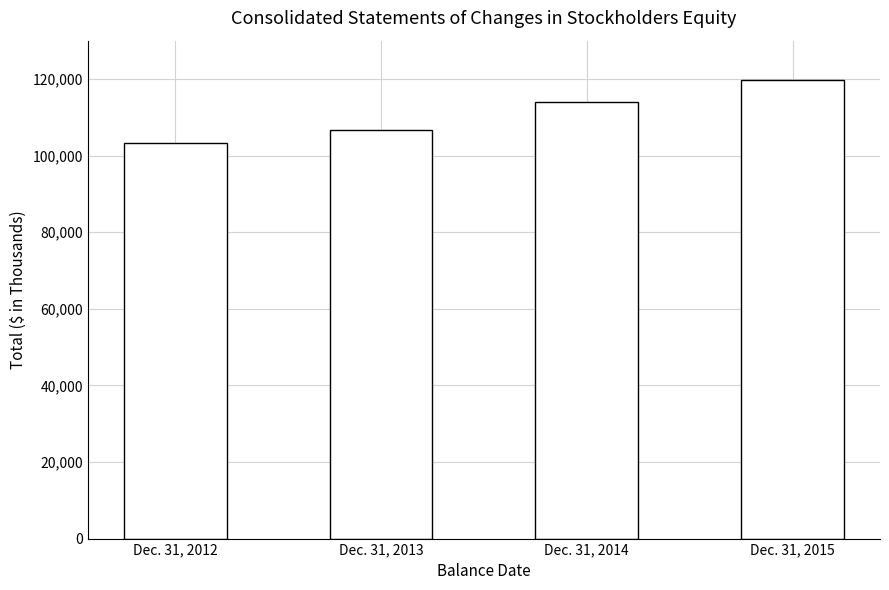

What value does the data have at Dec. 31, 2012?

103176